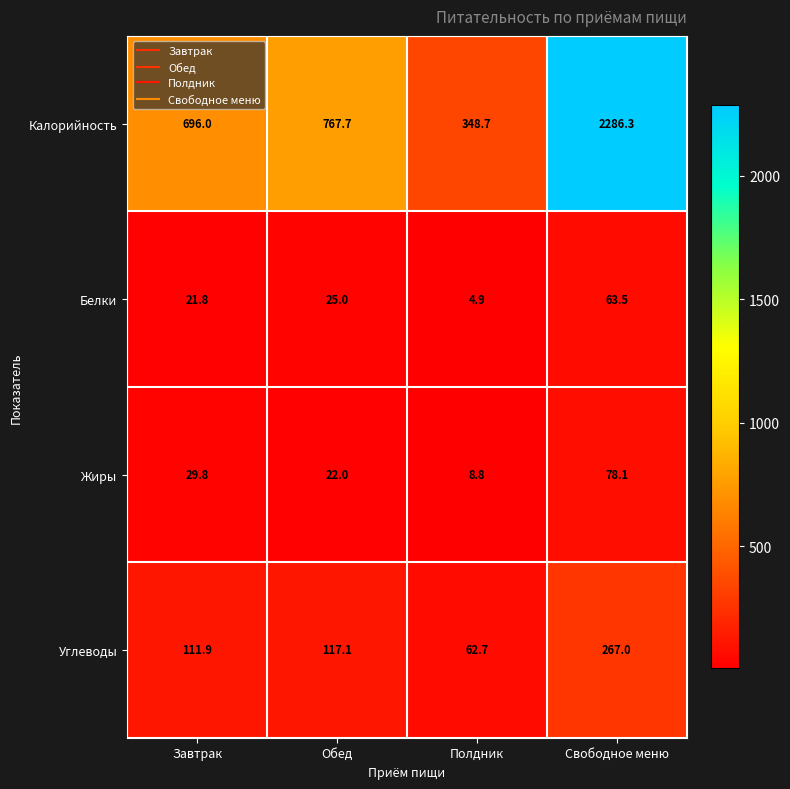

How many categories are shown in the chart?

4